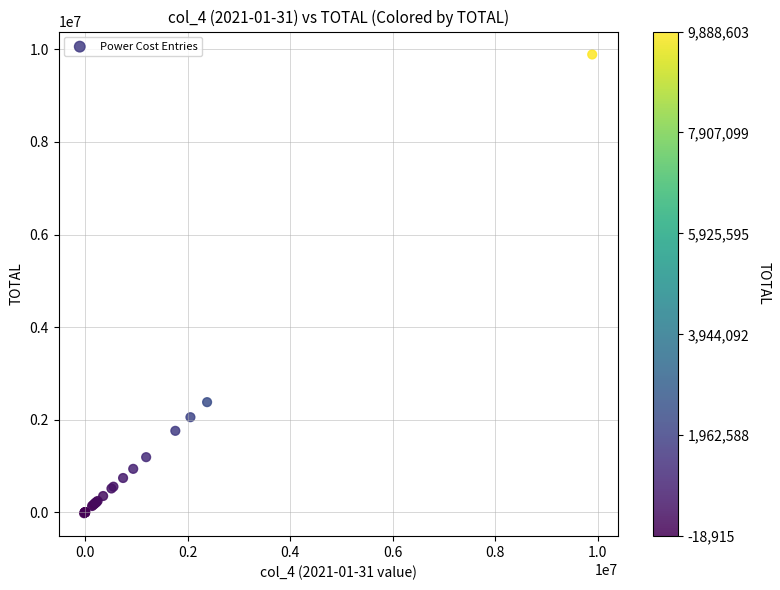

What Y value in the scatter plot is closest to 4934844?

2379924.4